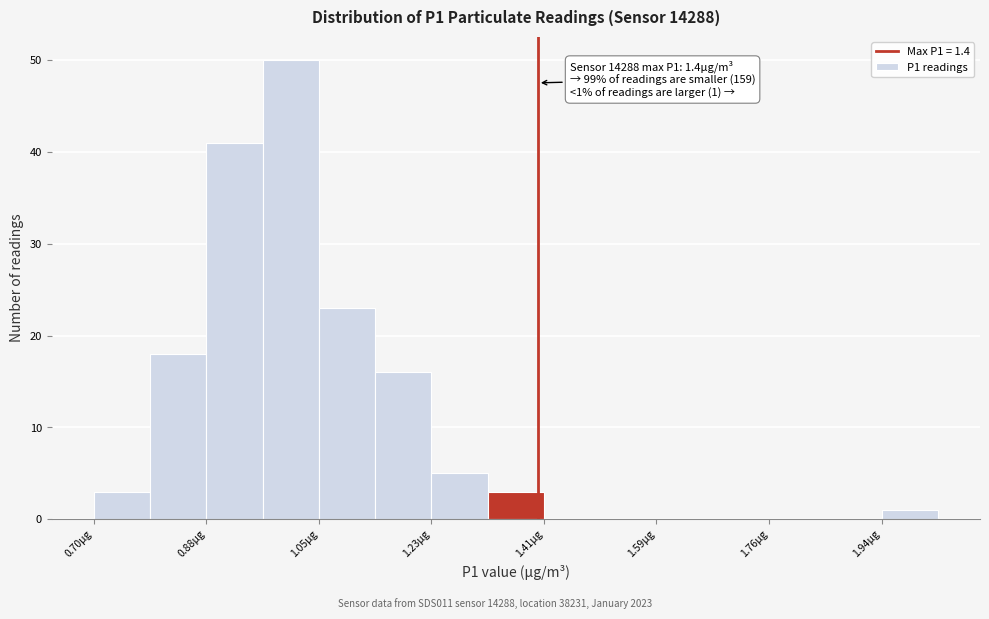

Which range on the x-axis has the tallest bar?

0.96 to 1.06